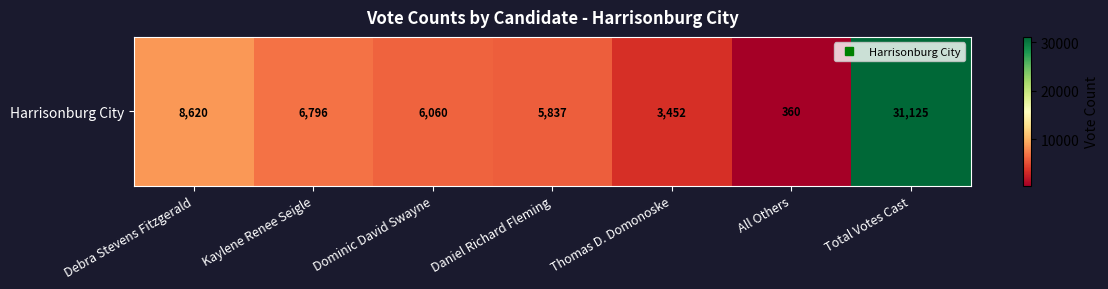

Reading right to left, transcribe all the data shown in this chart.

Total Votes Cast=31125	All Others=360	Thomas D. Domonoske=3452	Daniel Richard Fleming=5837	Dominic David Swayne=6060	Kaylene Renee Seigle=6796	Debra Stevens Fitzgerald=8620